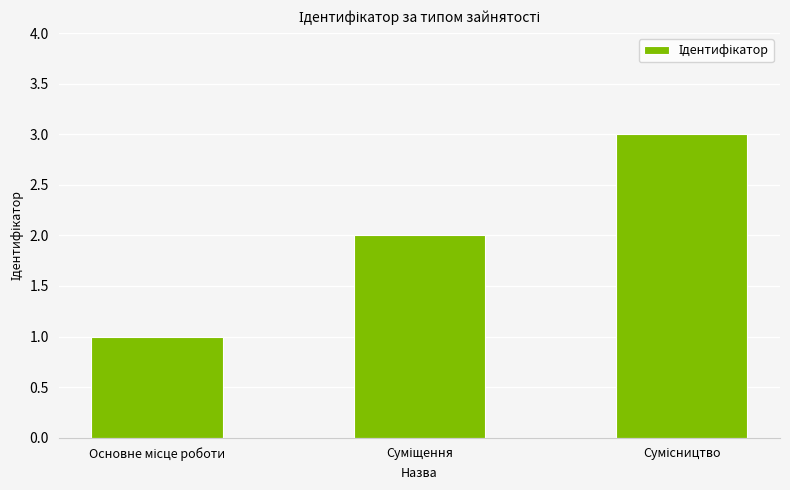

How many distinct data groups are displayed?

1